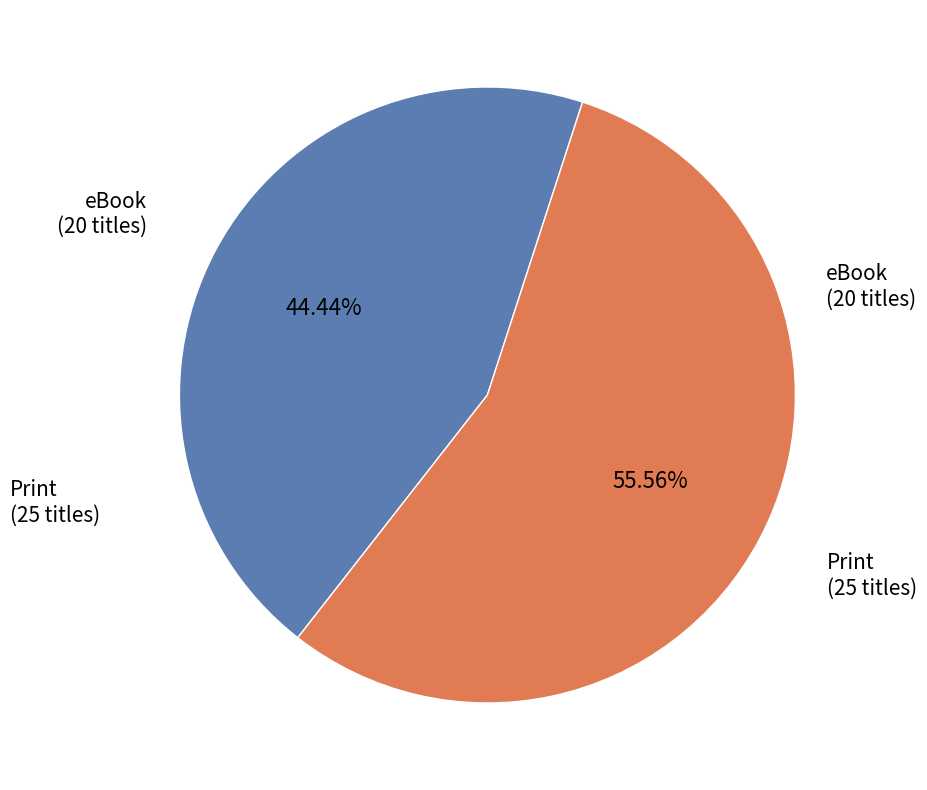

Does any single category account for the majority?

Yes